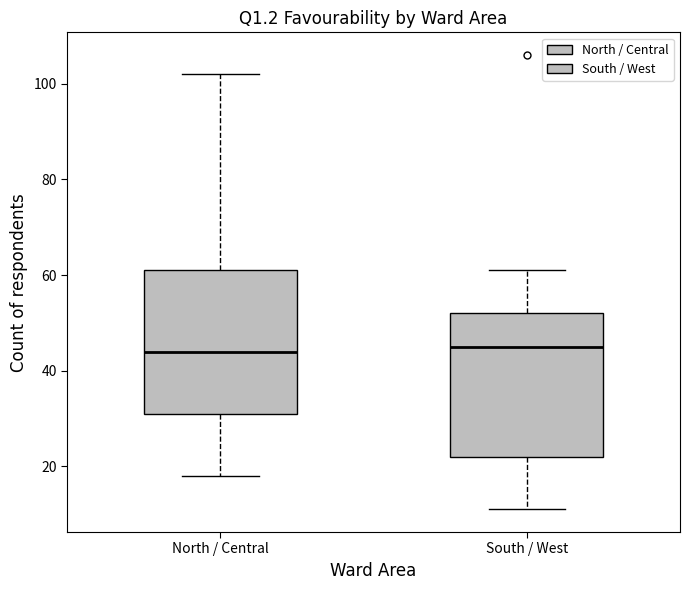

Where is the lower edge of the box for North / Central on the y-axis? The values are not printed on the chart, so give them approximately, as read against the axis.

32